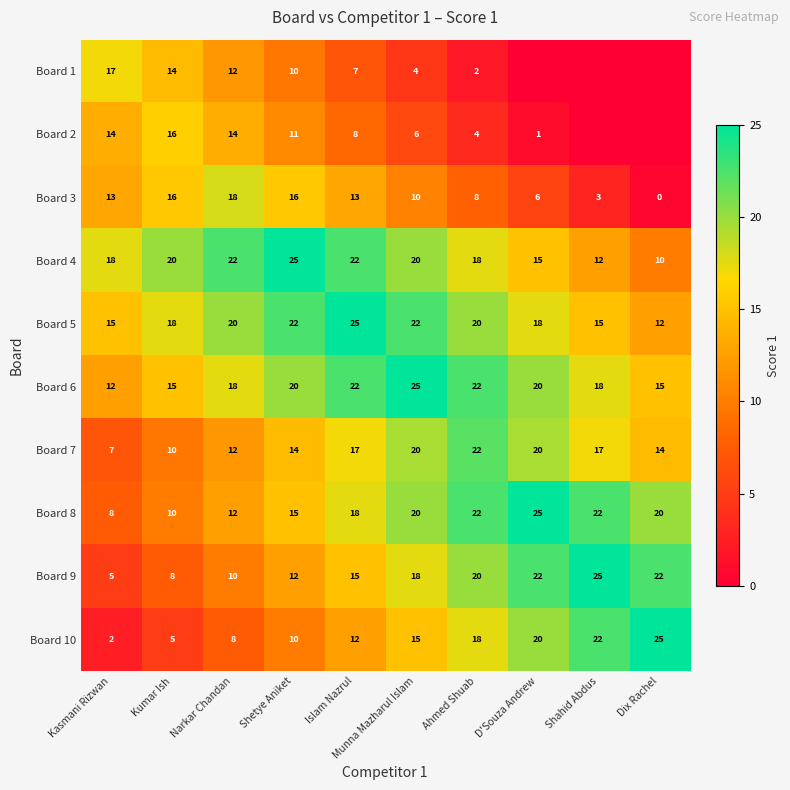

Is the value of Board 7 at Narkar Chandan greater than the value of Board 5 at Kasmani Rizwan?

No